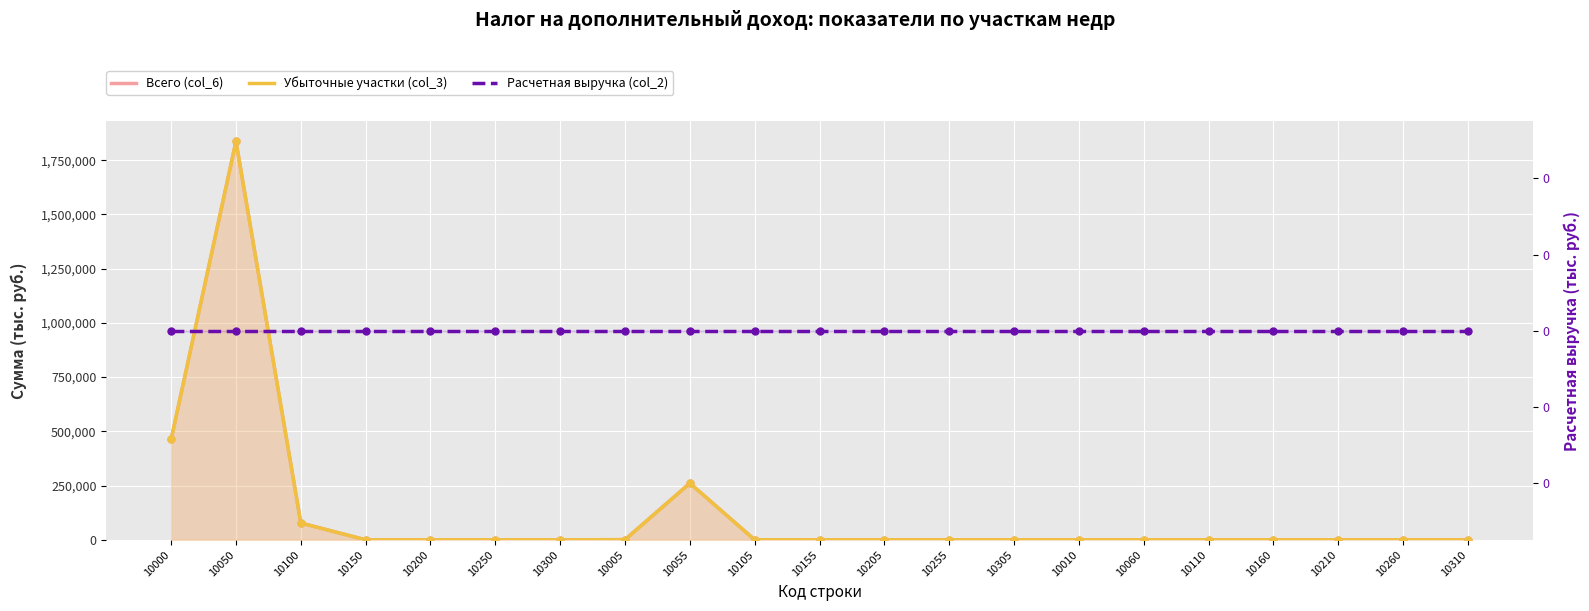

Which series has the largest total across all categories?

Всего (col_6)